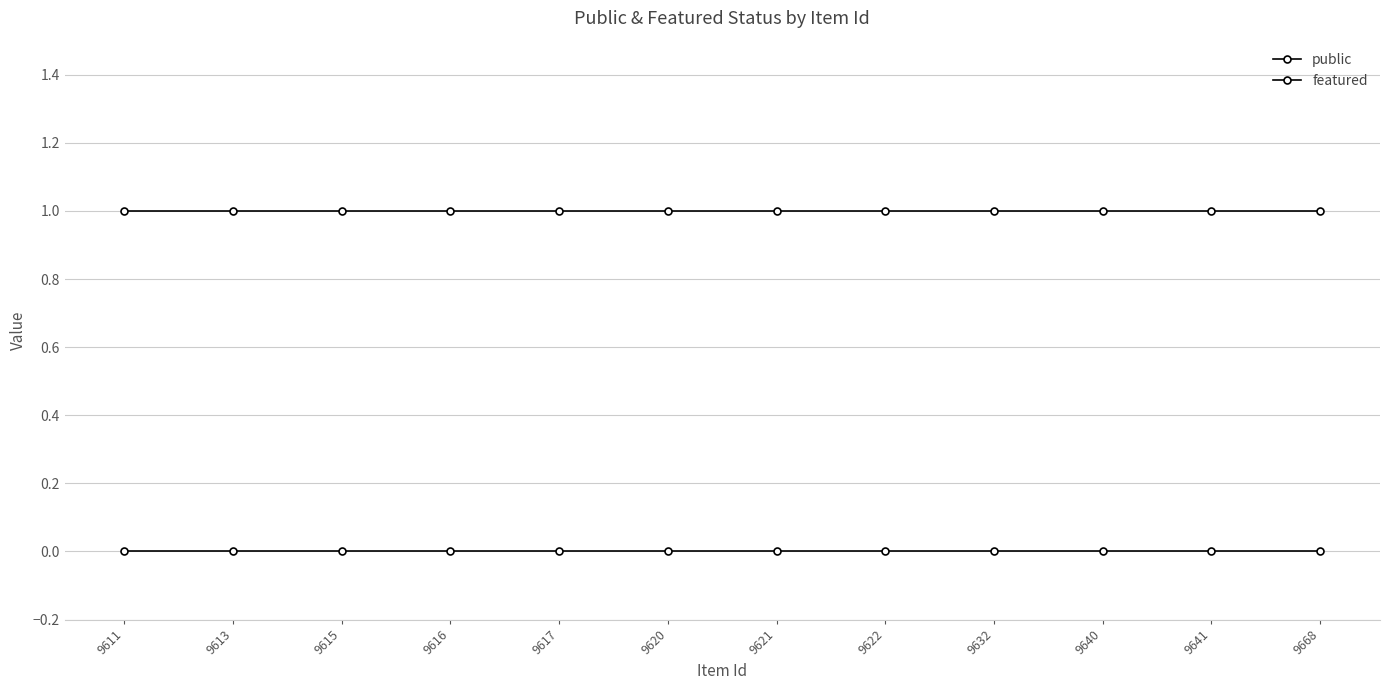

Does the chart have visible grid lines?

Yes